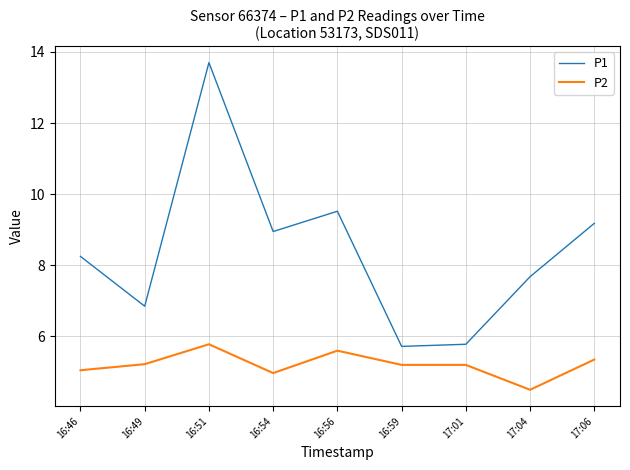

What are all the series names shown in the legend?

P1, P2